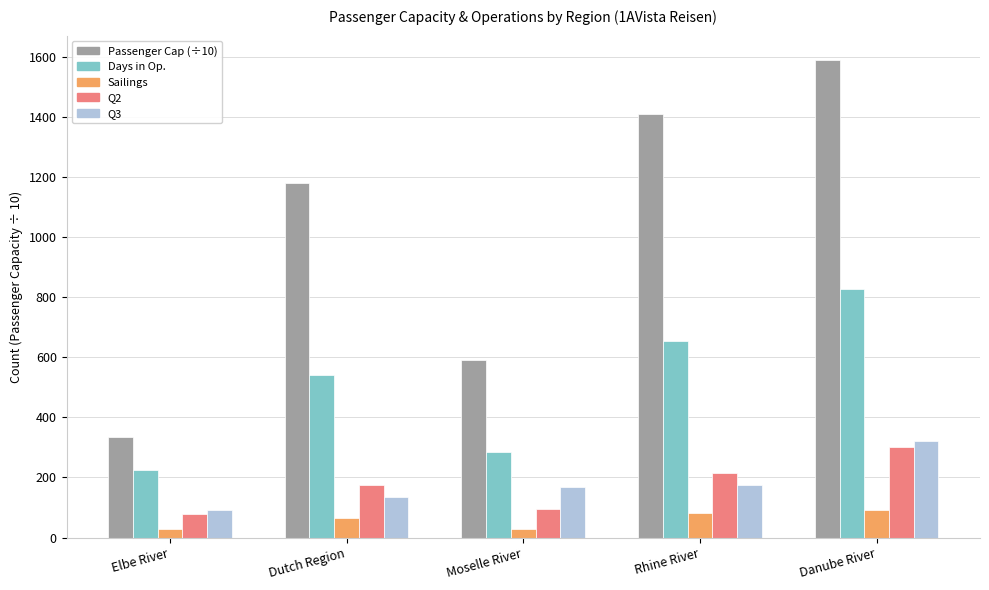

What is the greatest value displayed?

1590.8